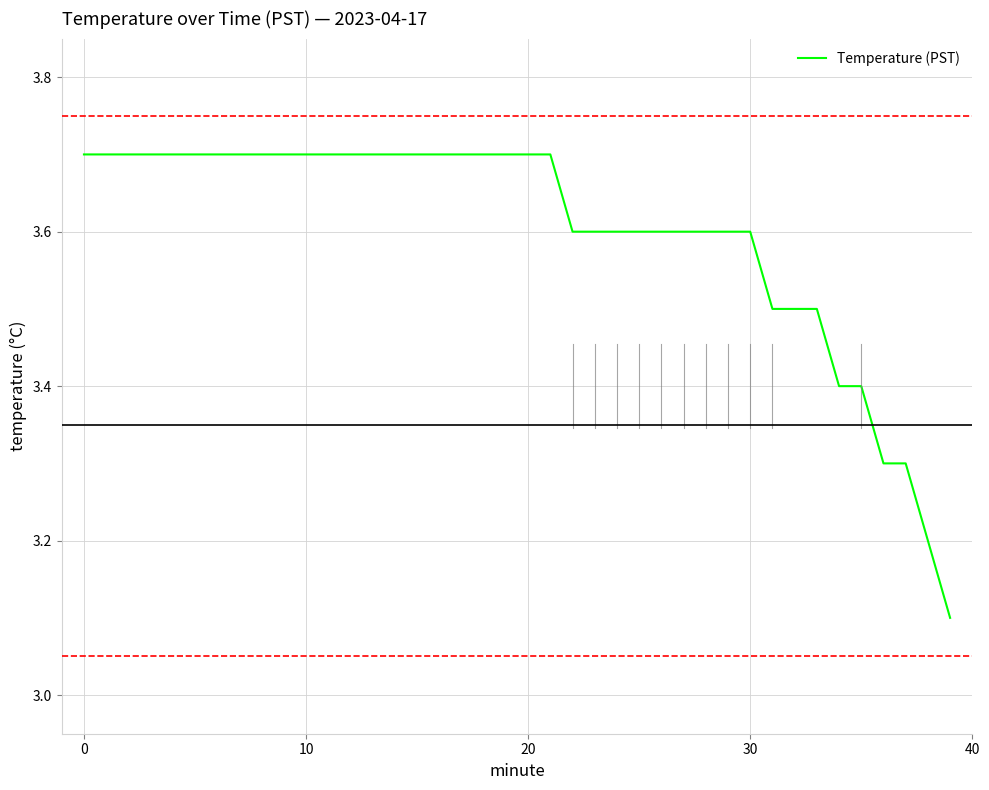

Count the values in the range 3 to 4.

40